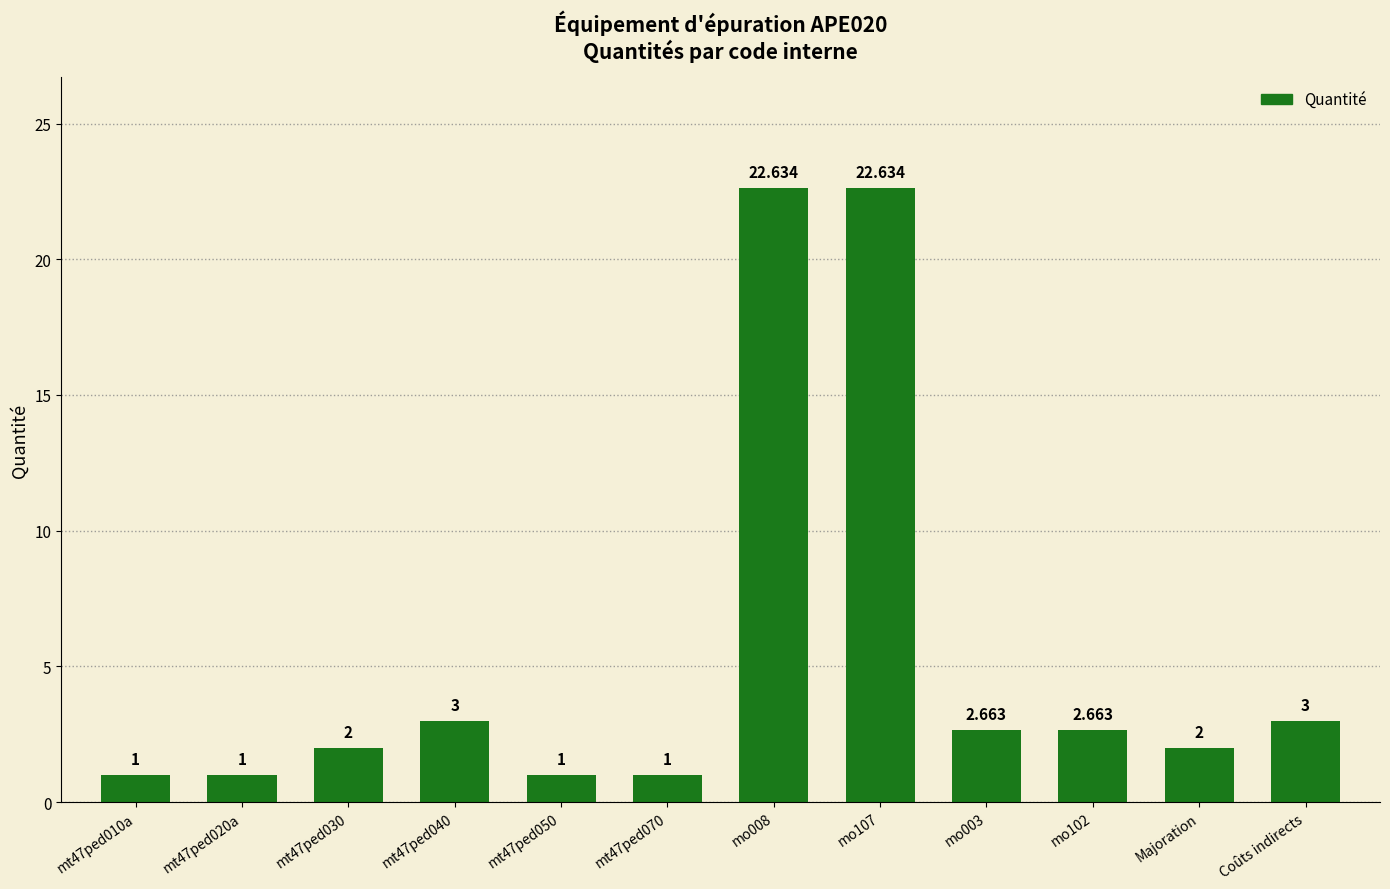

What is the label of the 6th bar from the right?

mo008